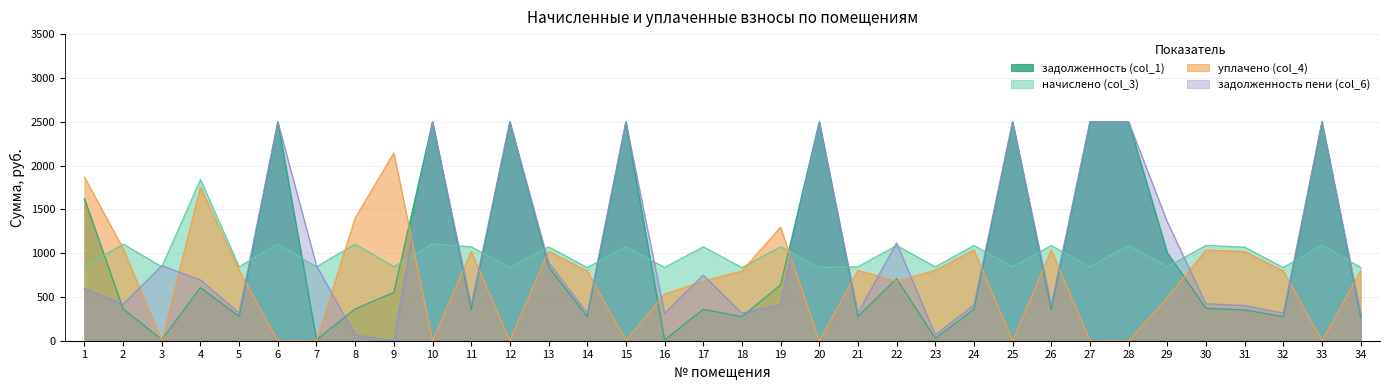

True or false: начислено (col_3) has a value of 1840.5 at 4.

True